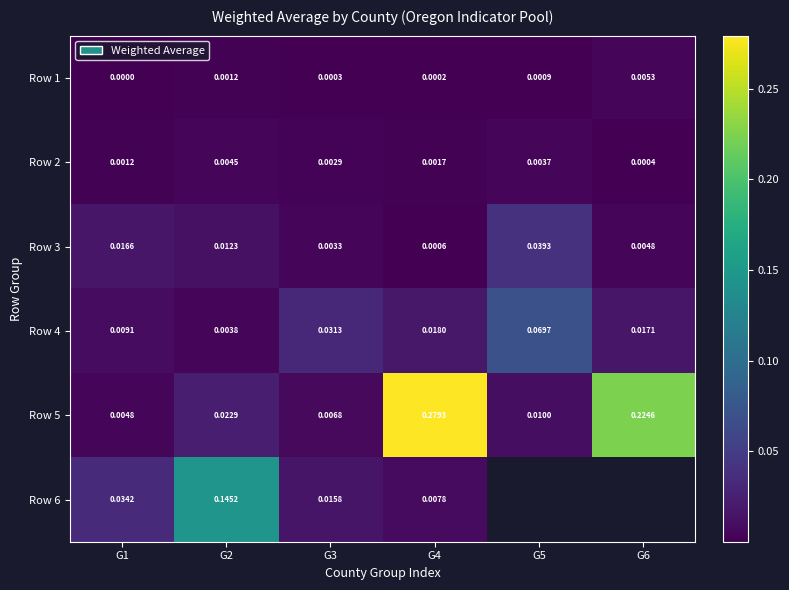

Is the value of Row 1 at G6 greater than the value of Row 4 at G2?

Yes